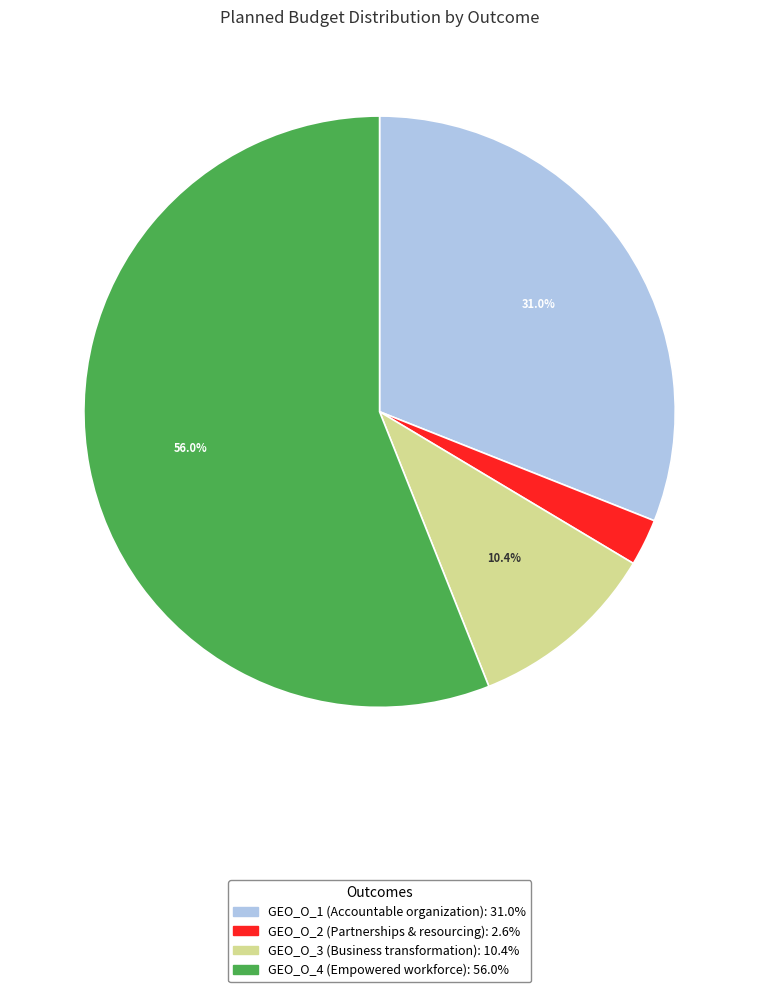

Count the number of slices in the pie.

4